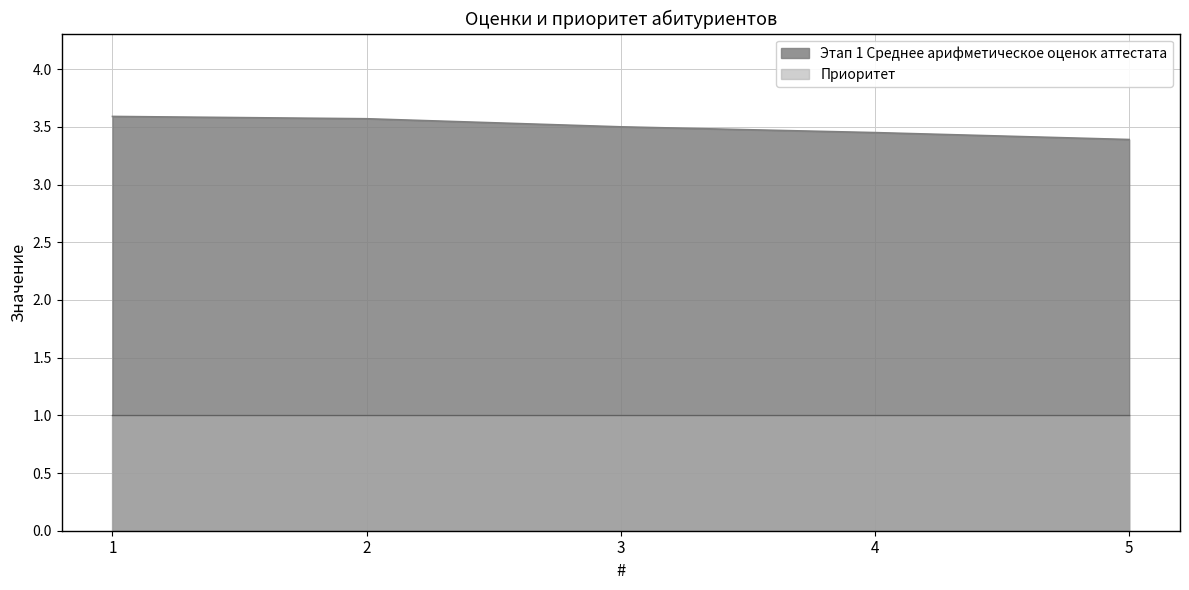

List the labels in order of value, smallest first.

5, 4, 3, 2, 1